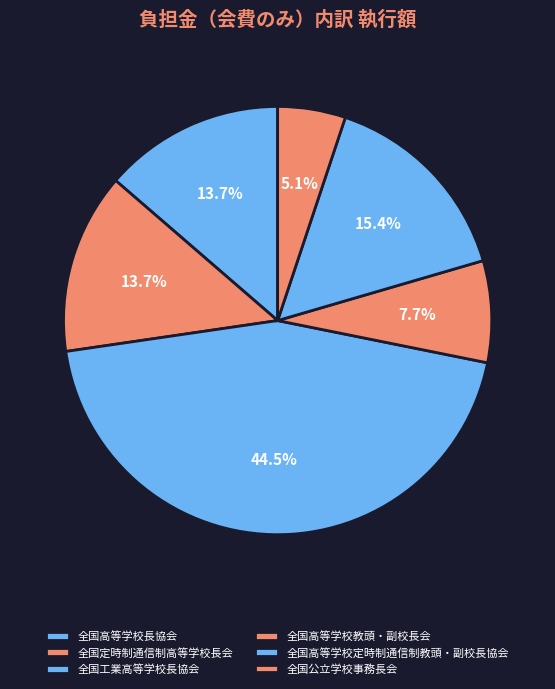

Is it true that 全国高等学校教頭・副校長会 is 2% of the pie?

False